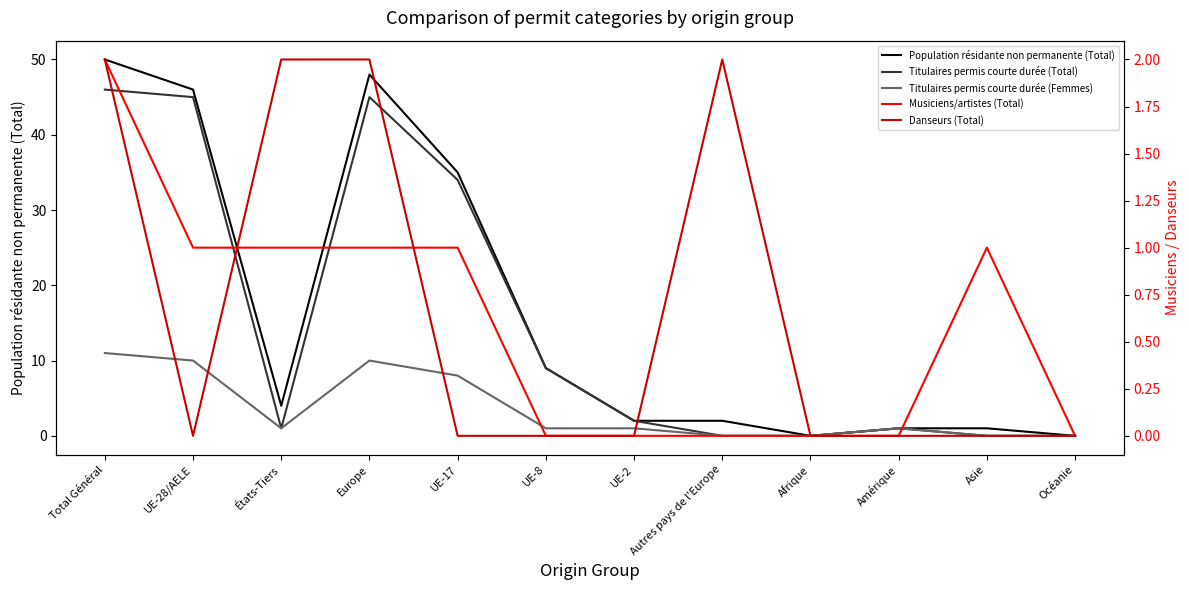

Does the chart have visible grid lines?

No